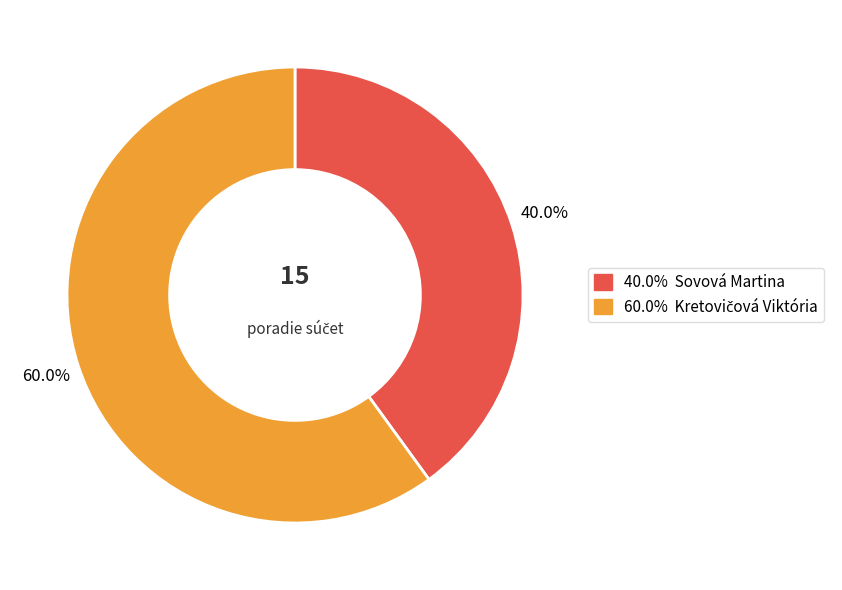

Is there any slice that represents more than half of the pie?

Yes